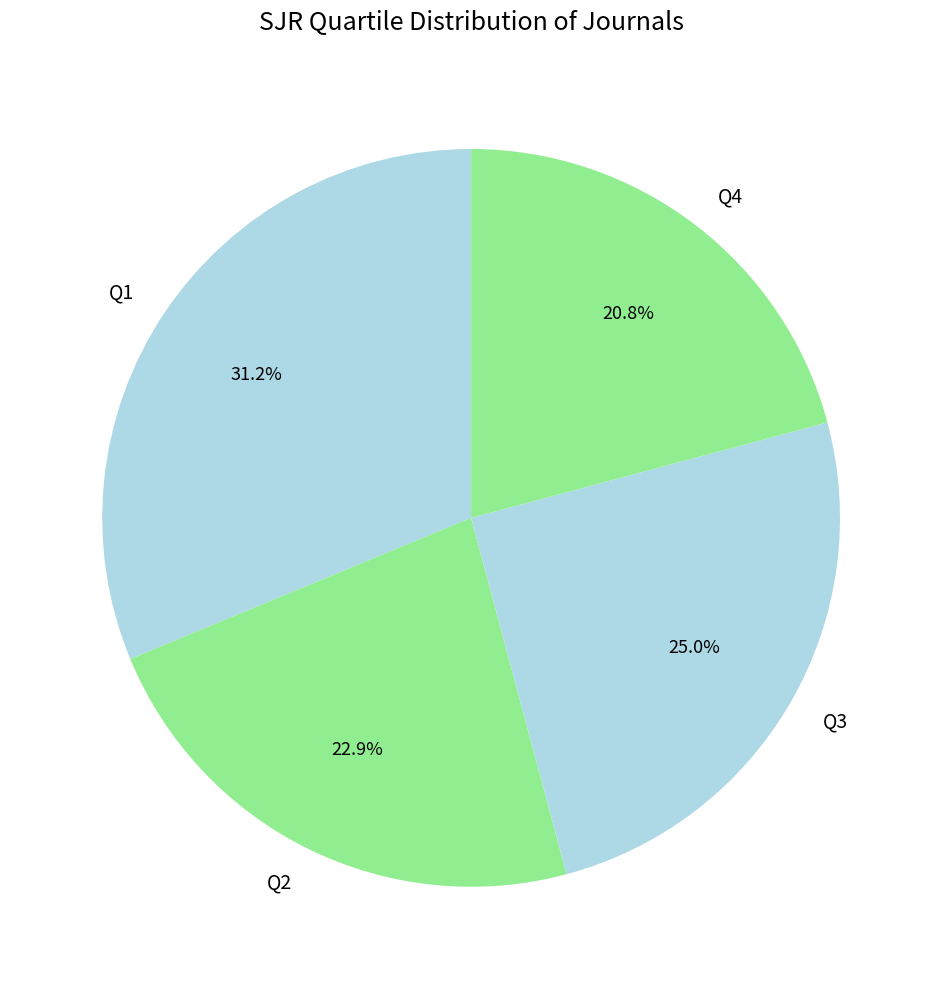

To the nearest percent, what is the average slice percentage?

25%